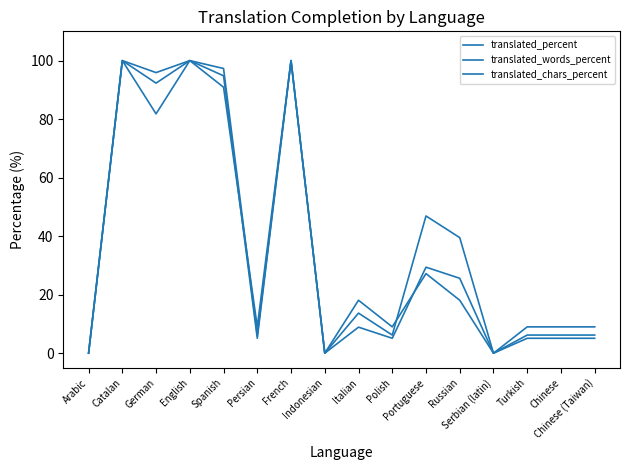

How many lines are shown in the chart?

3